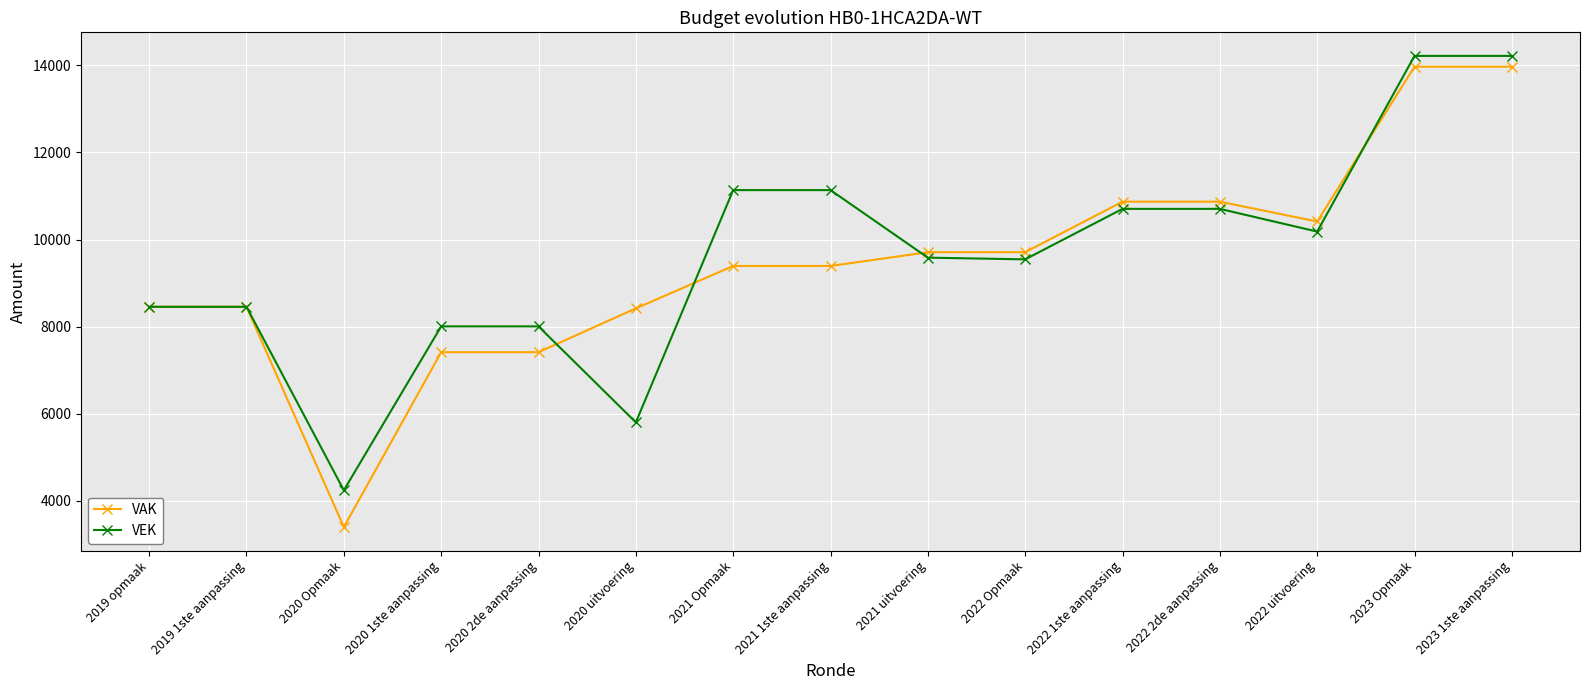

What is the sum of all VEK values?

144378